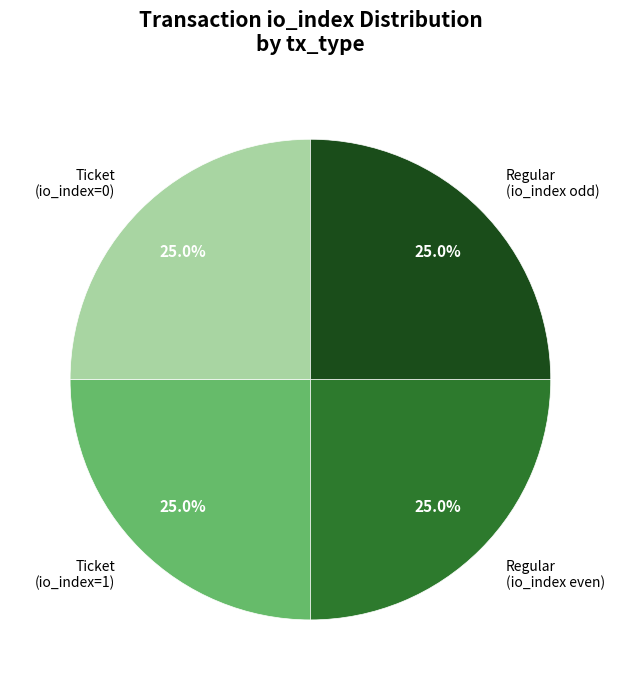

Is there a majority slice in this chart?

No